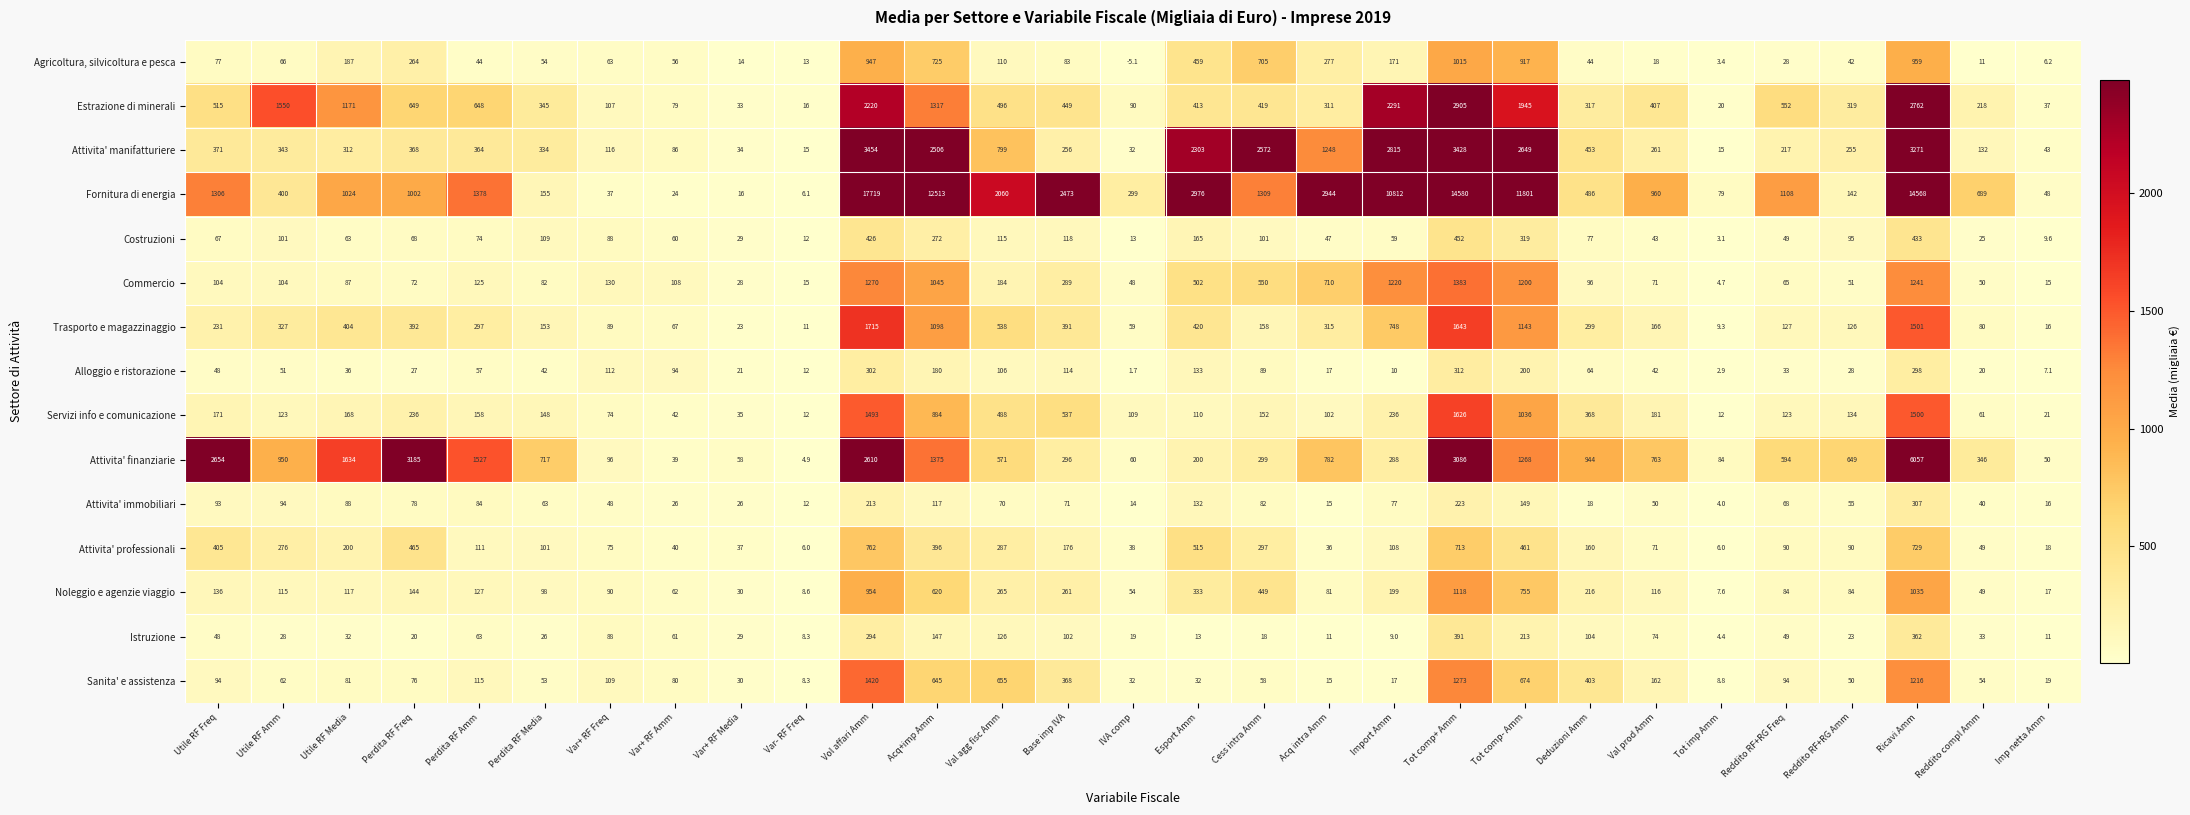

At which category is the sum across all series the highest?

Ricavi Amm